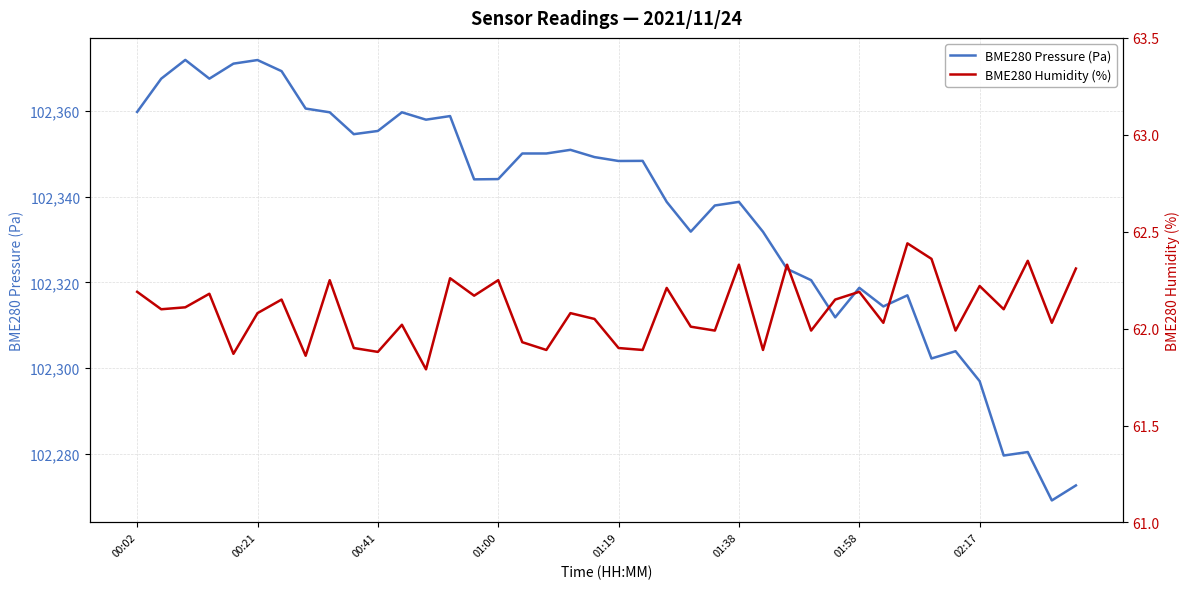

True or false: BME280 Humidity (%) has a value of 13.3 at 00:21.

False